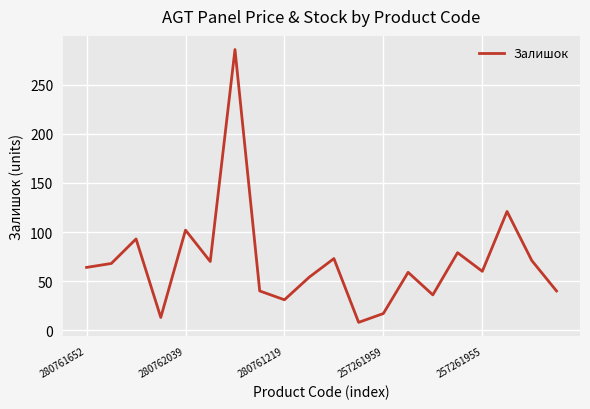

What is the minimum value shown in the chart?

8